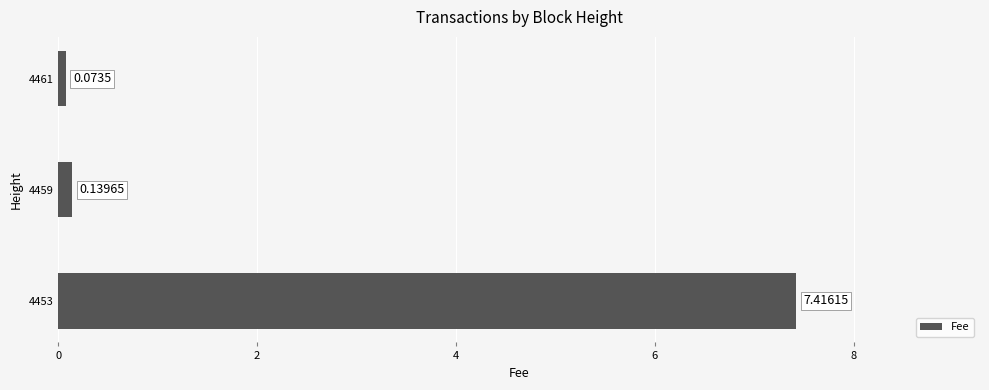

Count the number of categories in the chart.

3